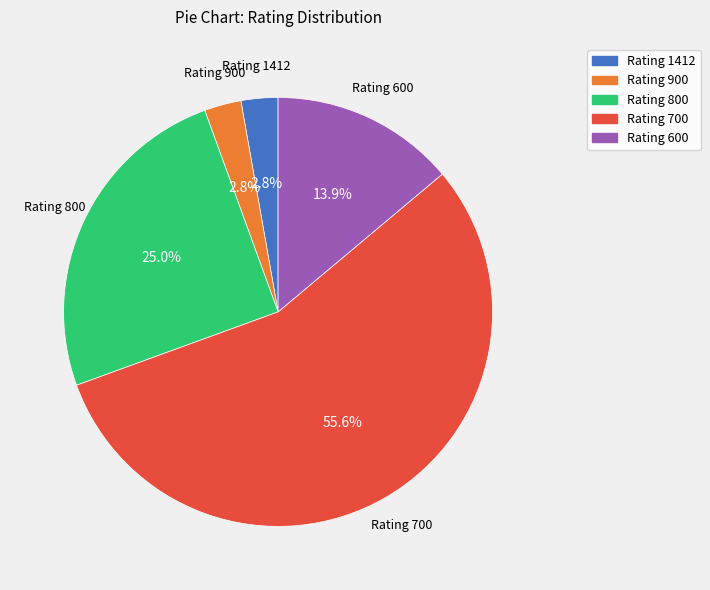

Is there a majority slice in this chart?

Yes